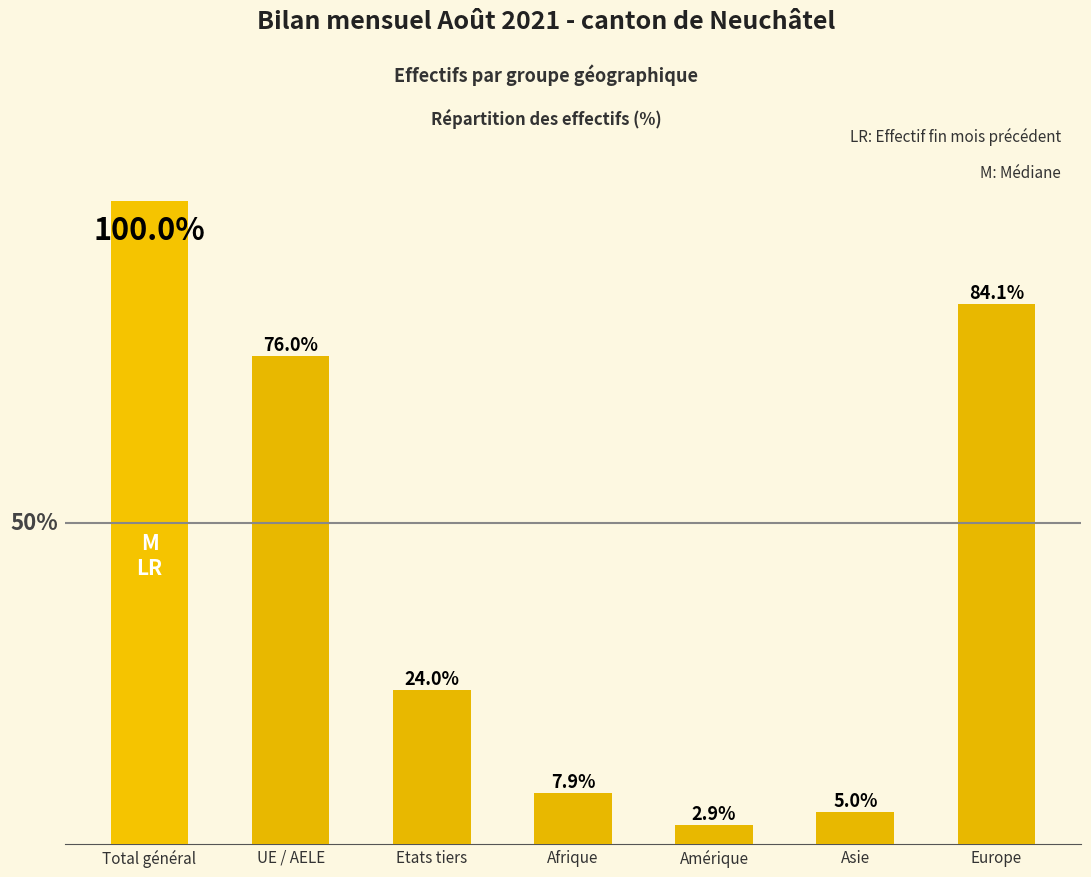

Which category has the highest value across all series?

Total général